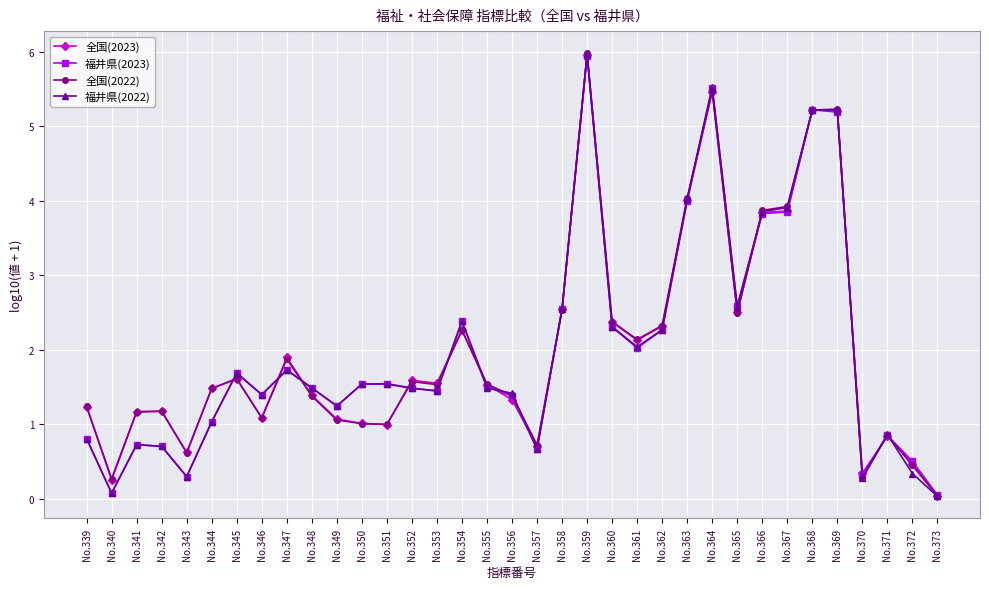

The 福井県(2022) series shows 2.3 at No.360. True or false?

True